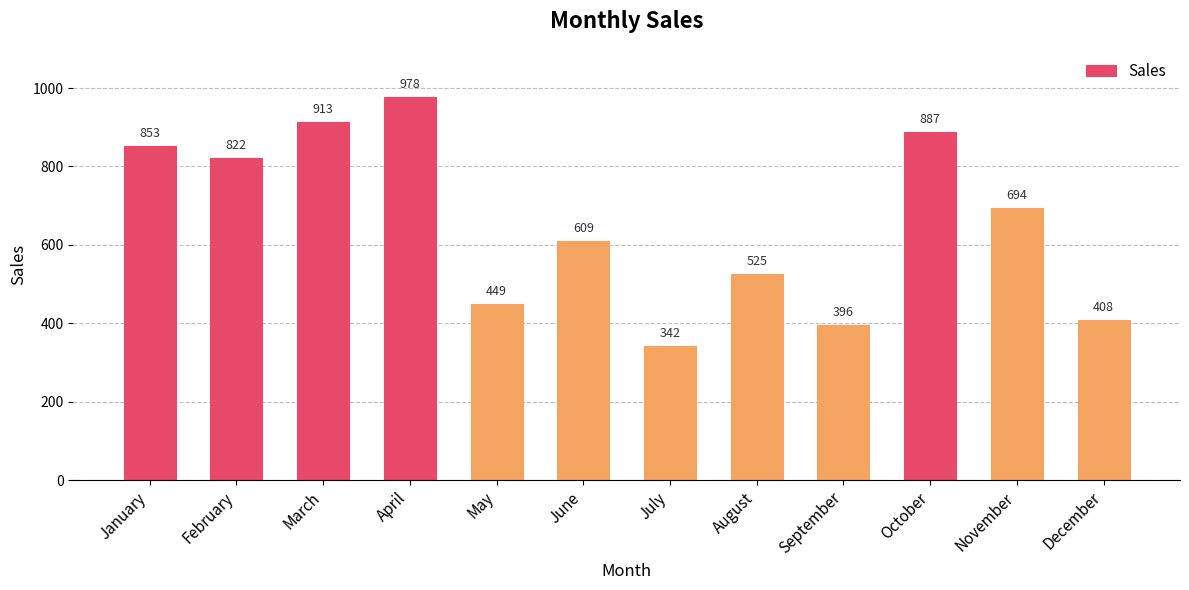

Count the number of categories in the chart.

12